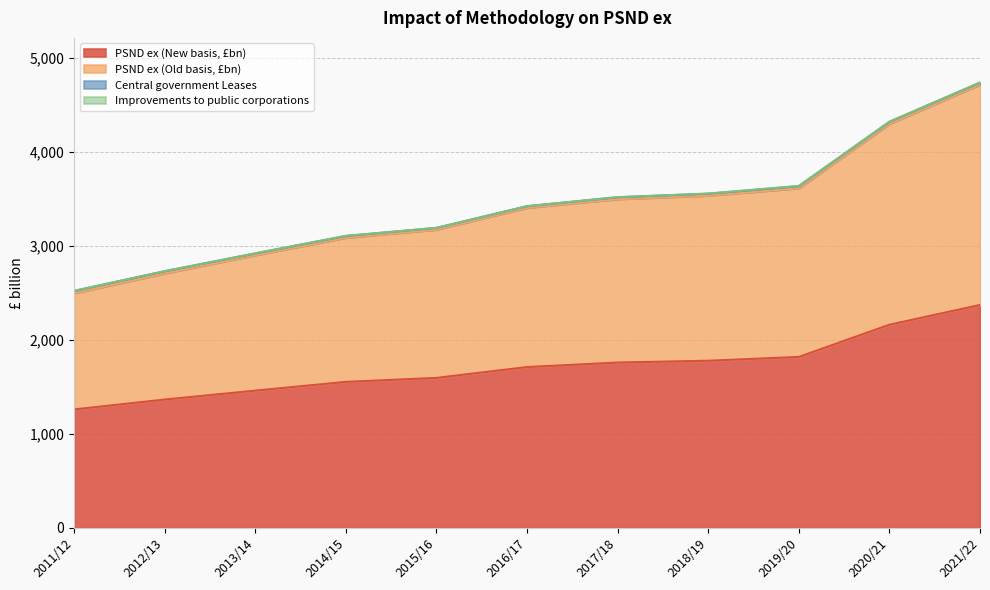

True or false: PSND ex (Old basis, £bn) and PSND ex (New basis, £bn) cross at least once.

False